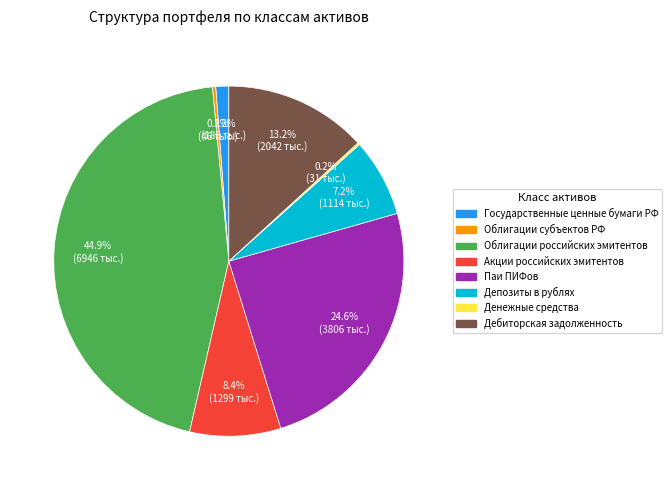

What percentage is NOT represented by Паи ПИФов?

75.4%